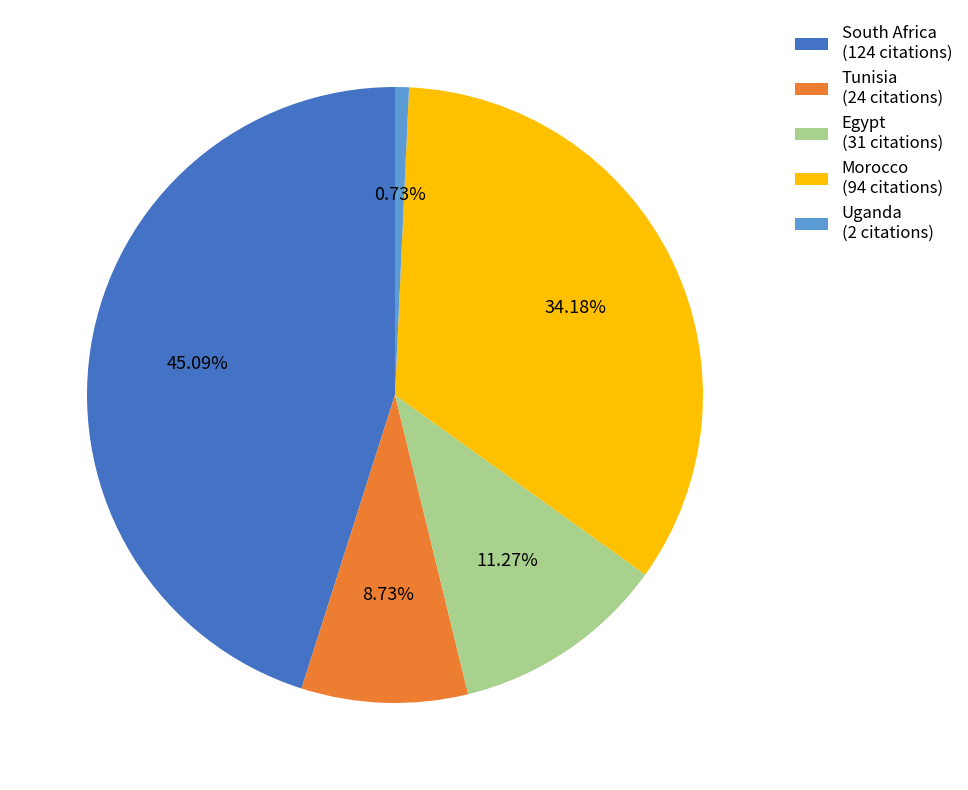

Is it true that Uganda is 1% of the pie?

True